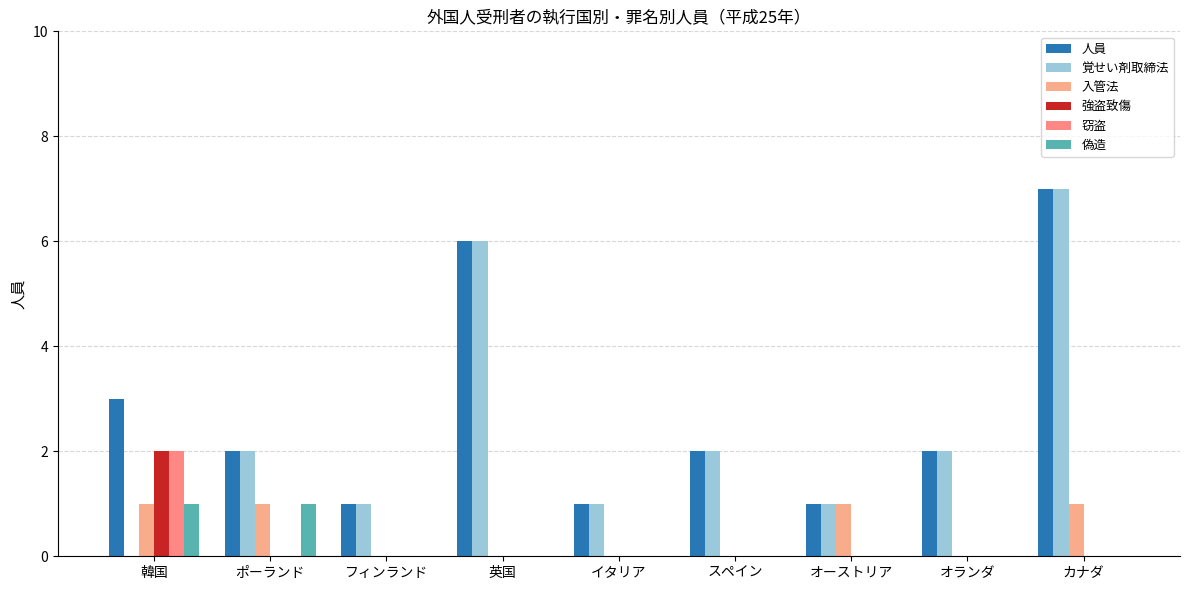

The value of 偽造 at オランダ is 0. True or false?

True